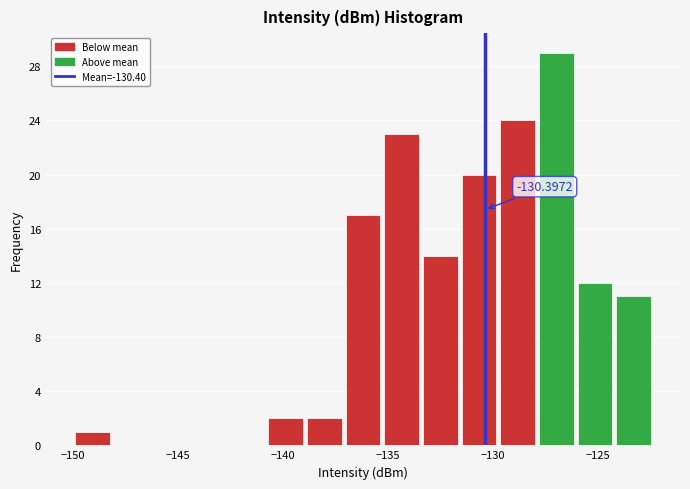

Around what value on the x-axis is the tallest bar? Give the approximate position of its centre, as read against the axis.

-127.0